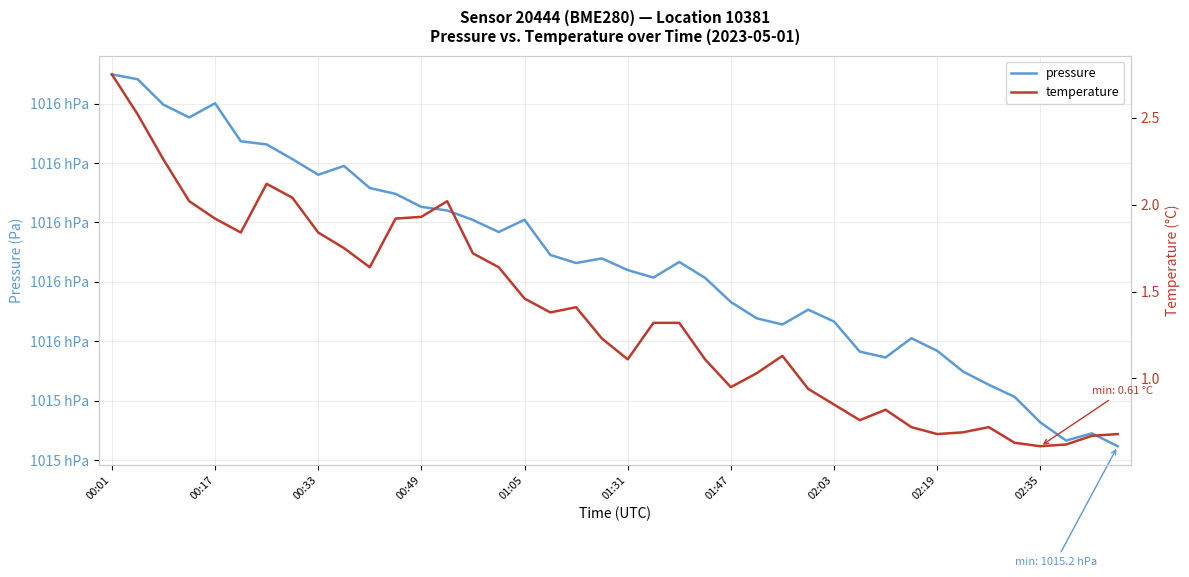

Does the chart display data point markers on the line(s)?

No